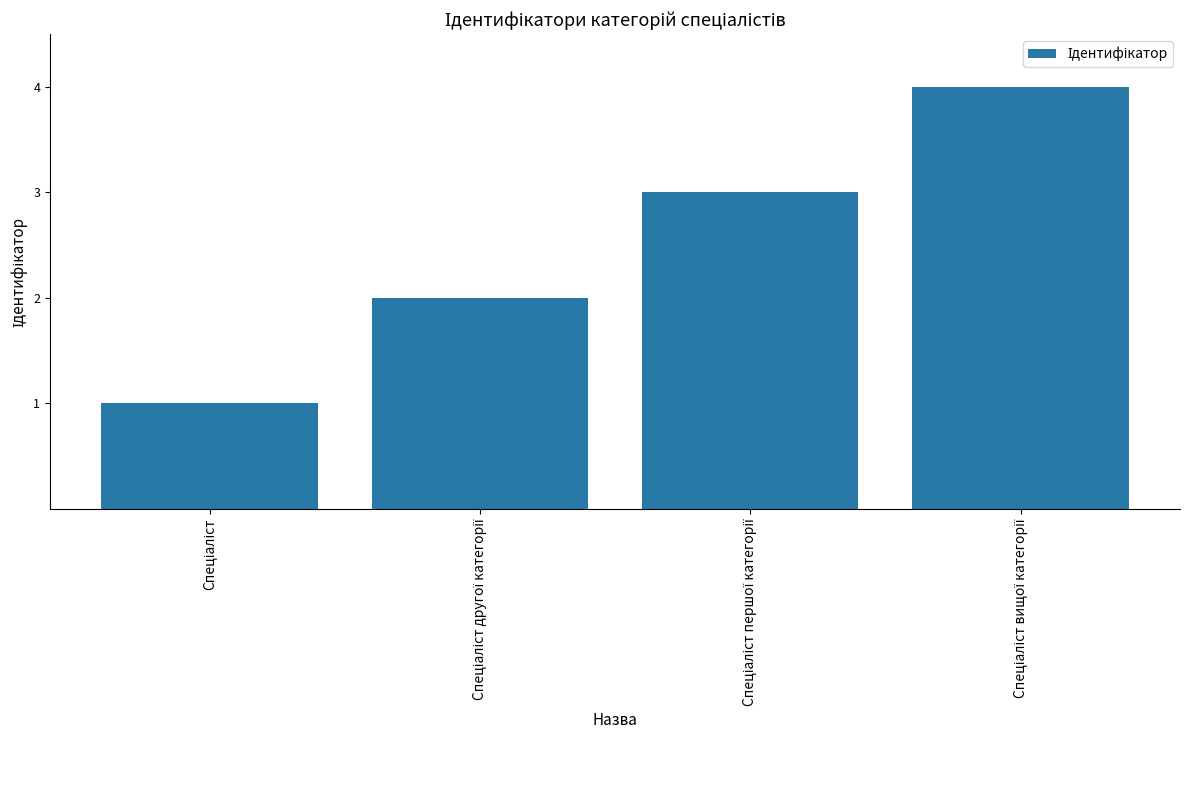

How many data points does each series have?

4